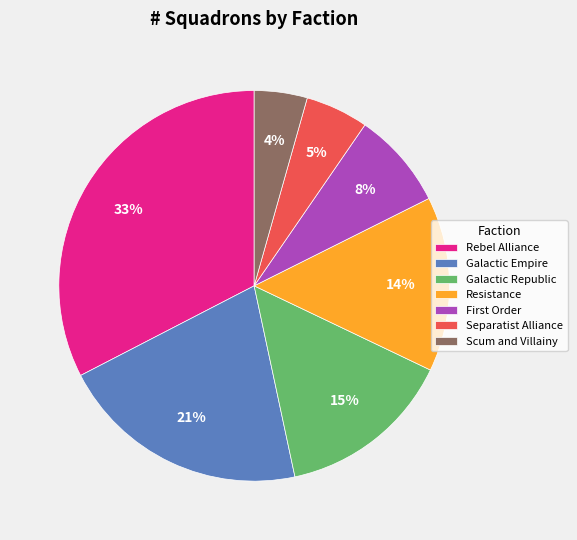

To the nearest percent, what percentage of the pie is Galactic Republic?

15%